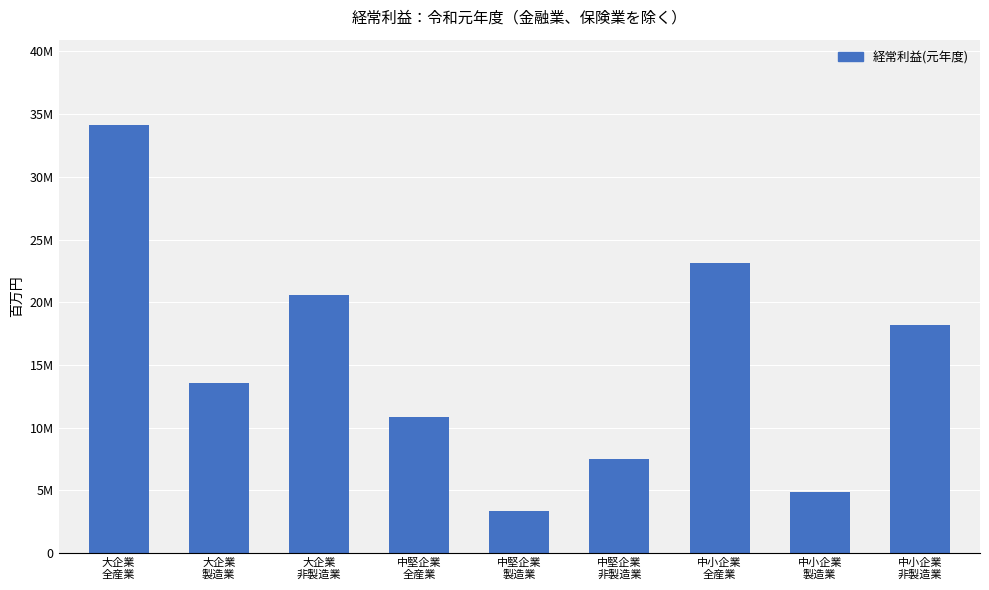

Rank the categories by value from highest to lowest.

大企業
全産業, 中小企業
全産業, 大企業
非製造業, 中小企業
非製造業, 大企業
製造業, 中堅企業
全産業, 中堅企業
非製造業, 中小企業
製造業, 中堅企業
製造業